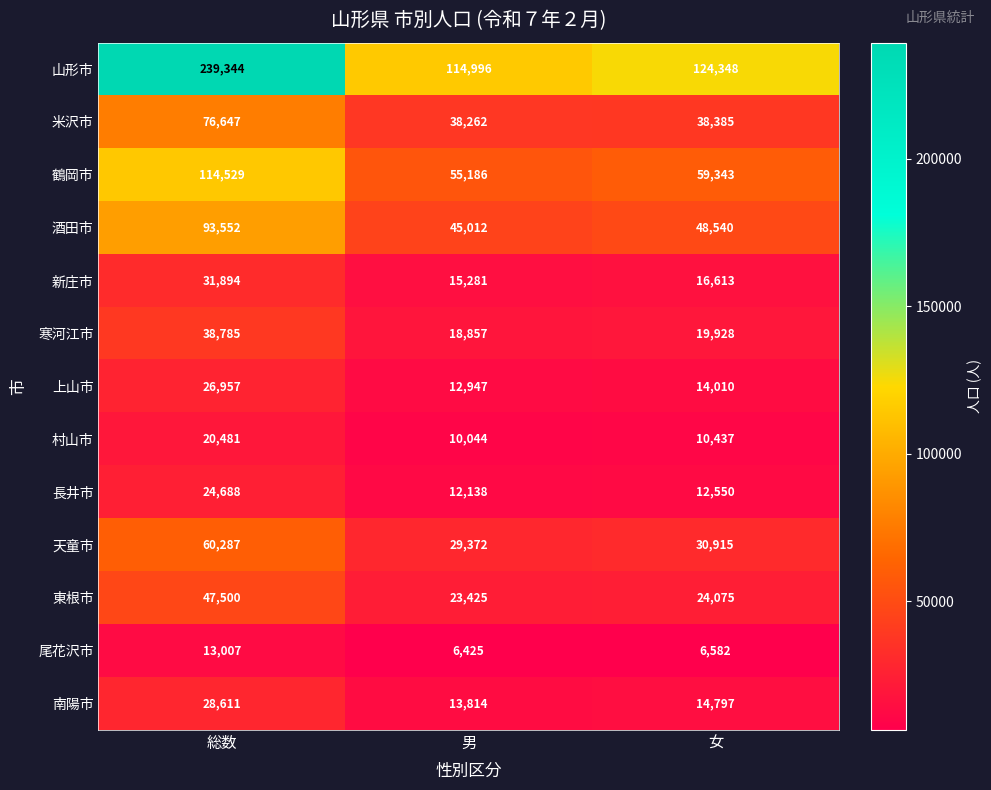

True or false: 天童市 has a value of 30915 at 女.

True